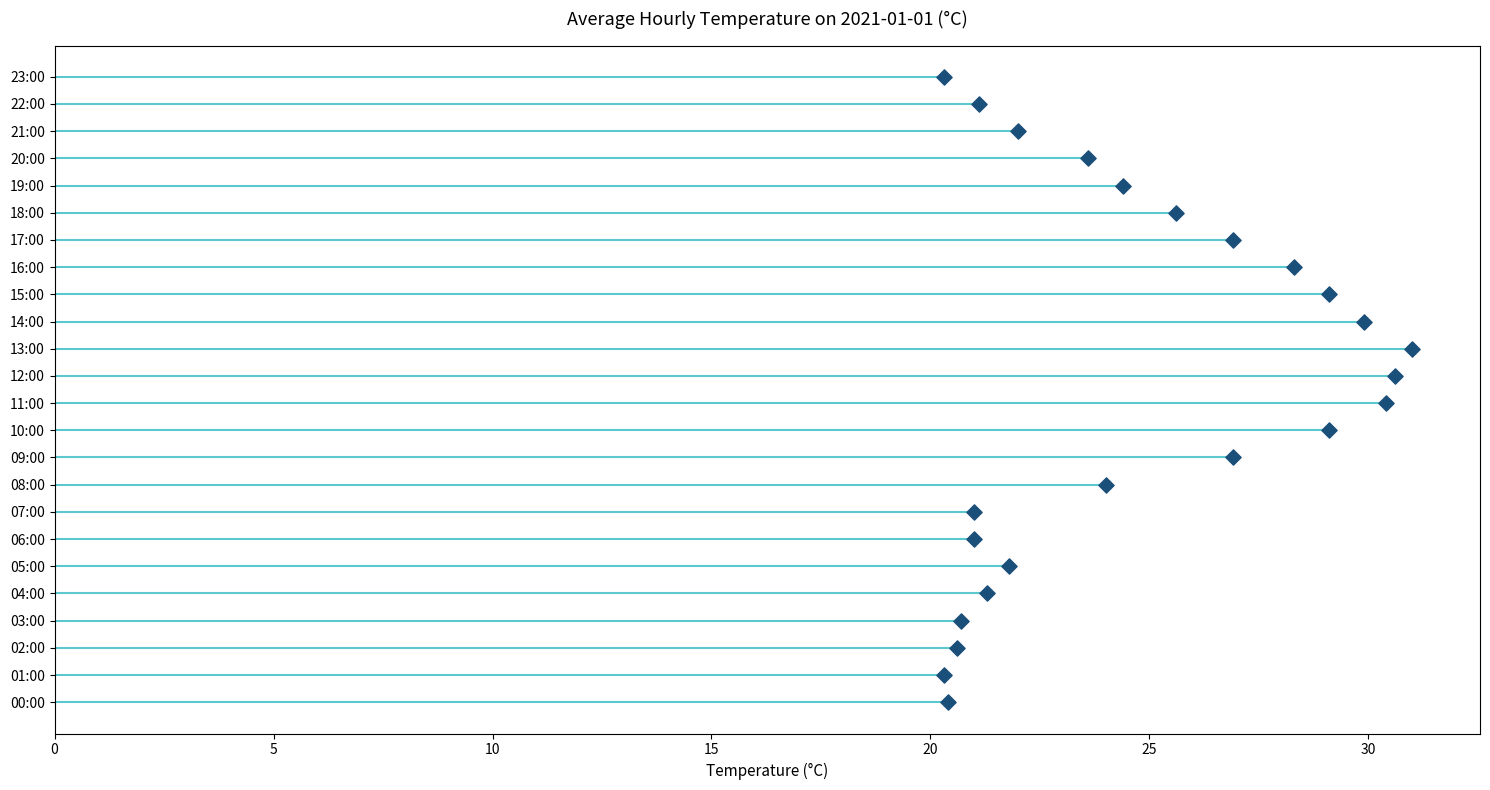

What is the change in value from 20 to 30?

+2